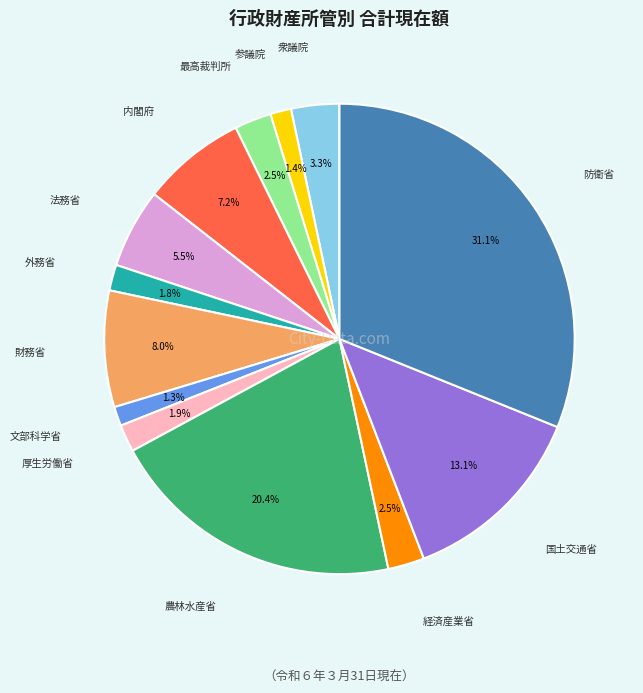

Is there a majority slice in this chart?

No